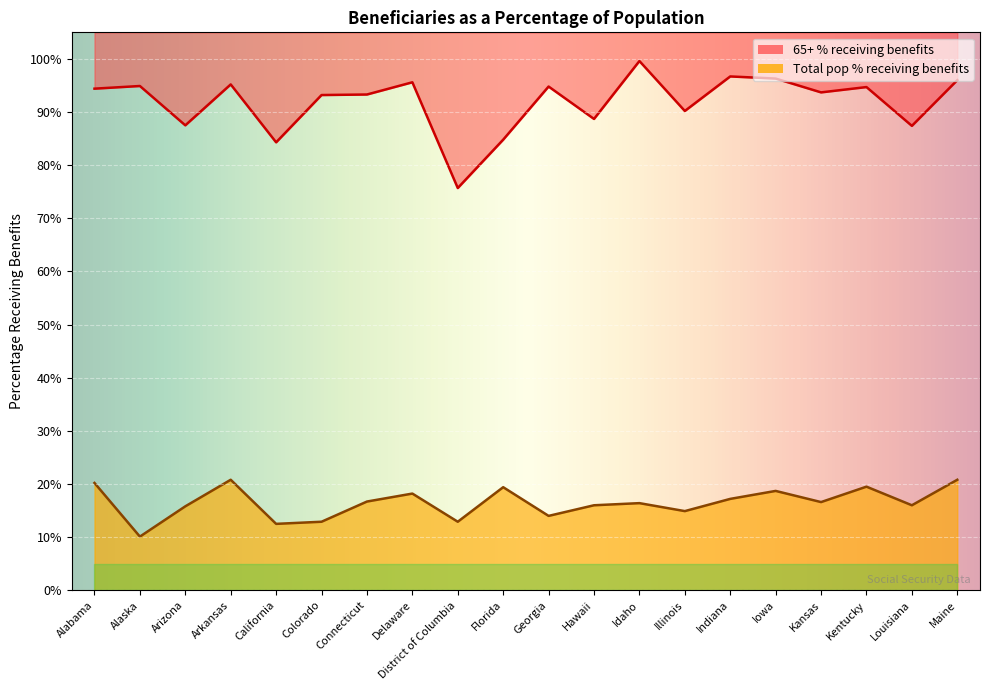

What position from the left is Illinois?

14